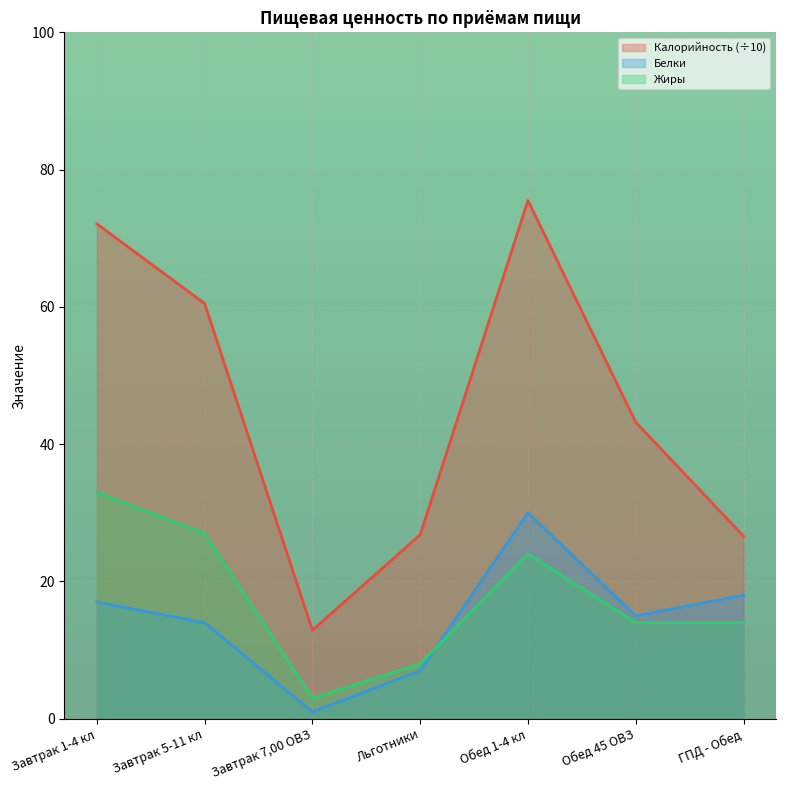

True or false: Жиры and Калорийность cross at least once.

False